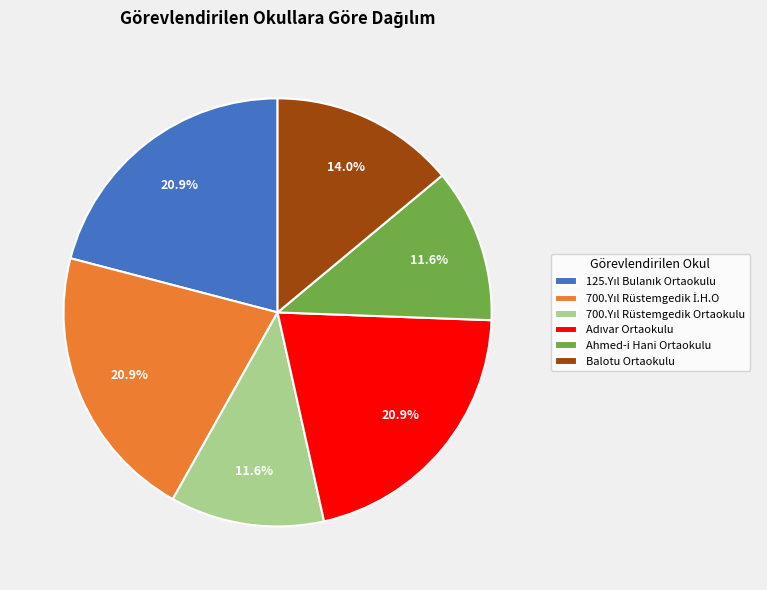

Is there a majority slice in this chart?

No